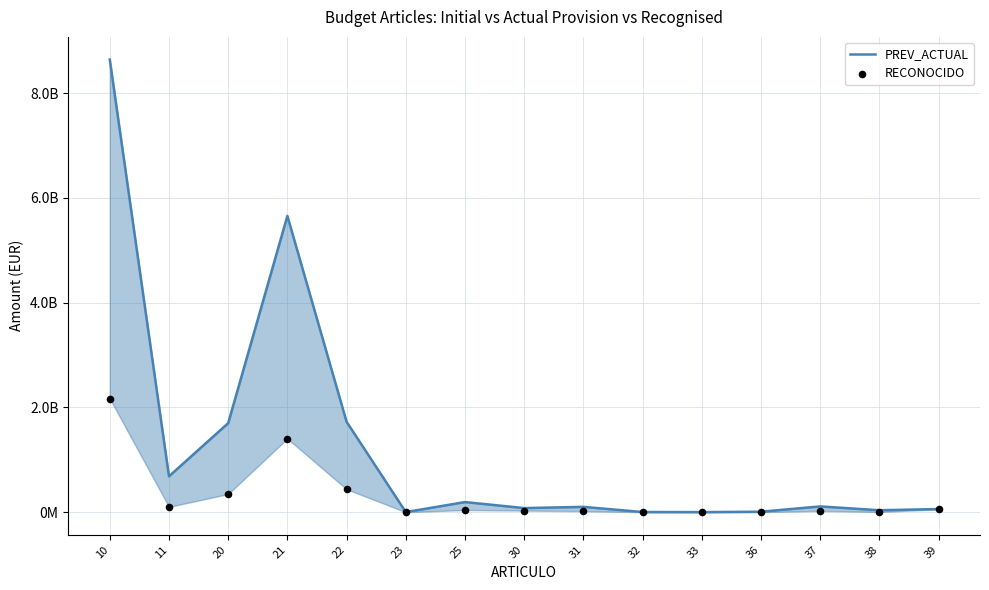

At which category is the sum across all series the highest?

10